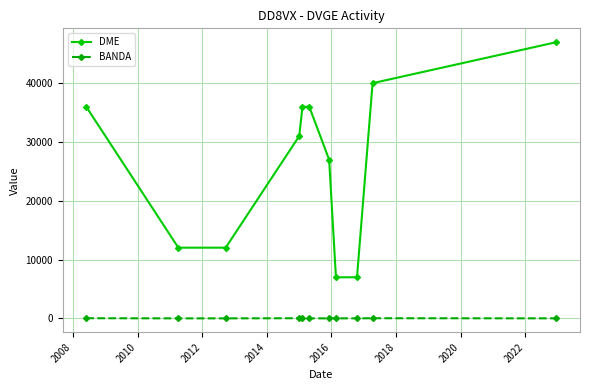

True or false: DME has more than 1 interior local peaks.

False